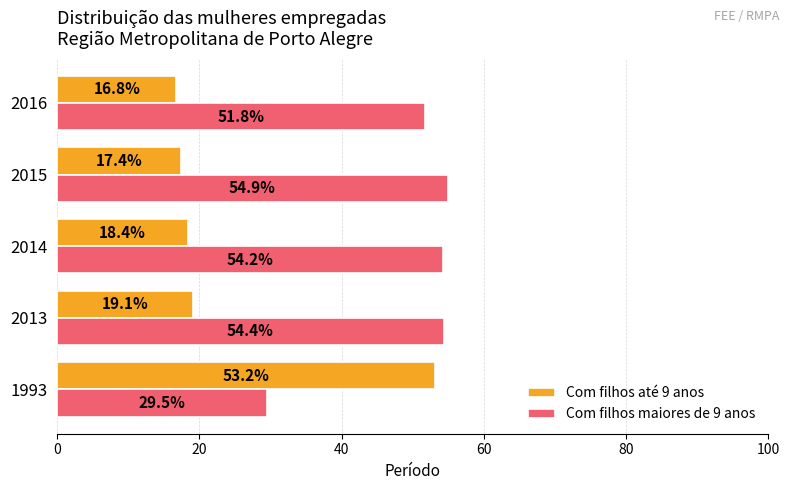

What is the difference between the maximum and minimum values in the Com filhos maiores de 9 anos series?

25.4